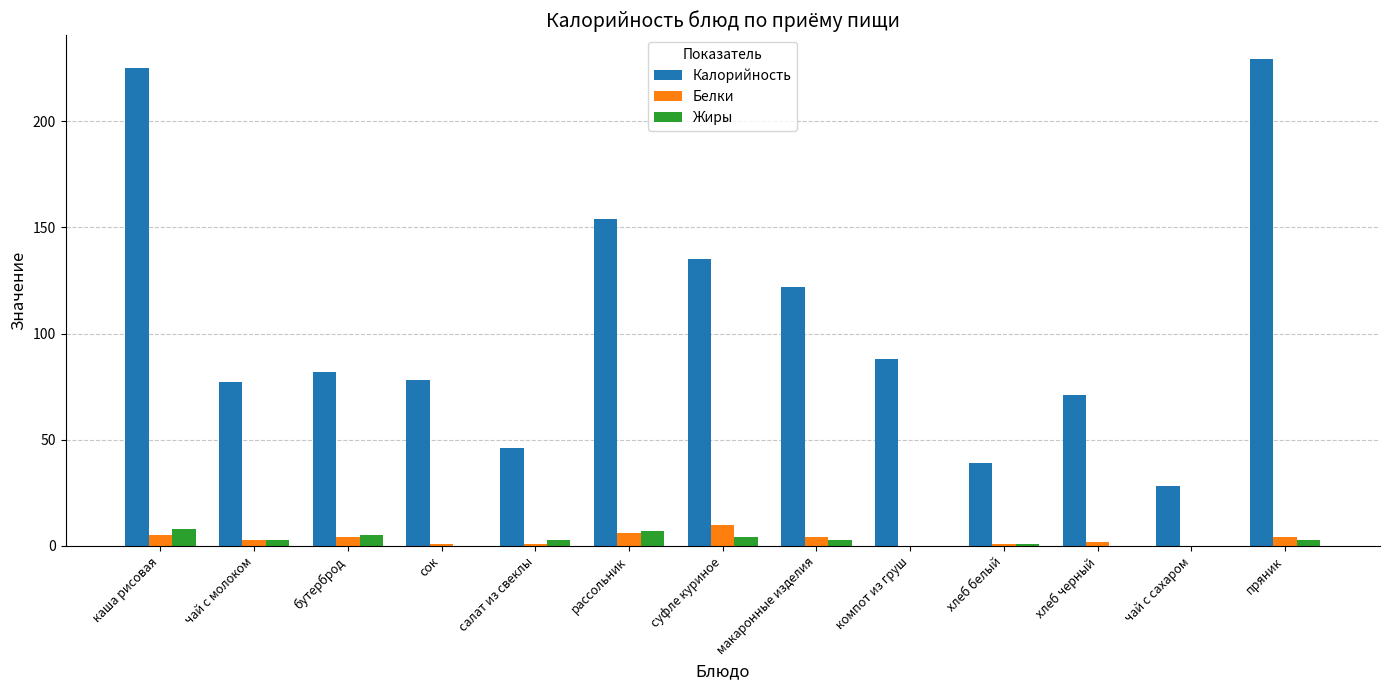

How many series are shown in this chart?

3